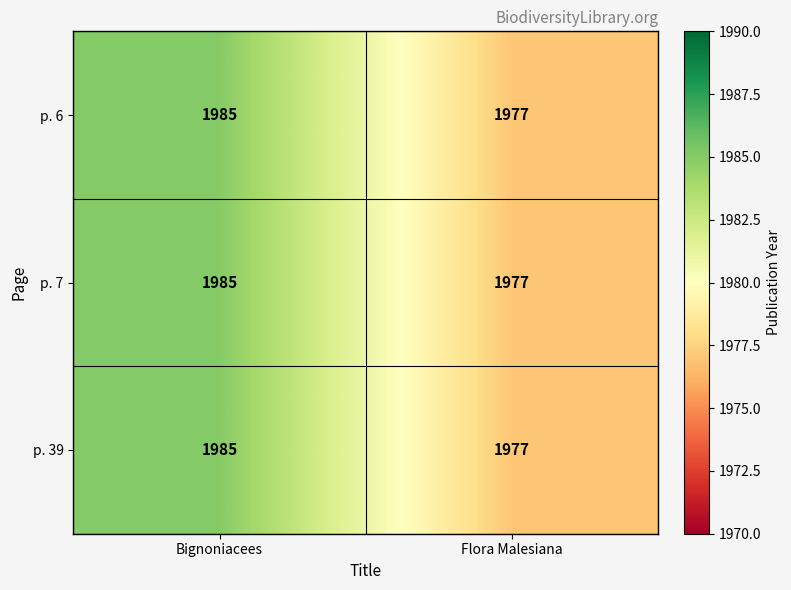

At which label does p. 6 reach its peak?

Bignoniacees